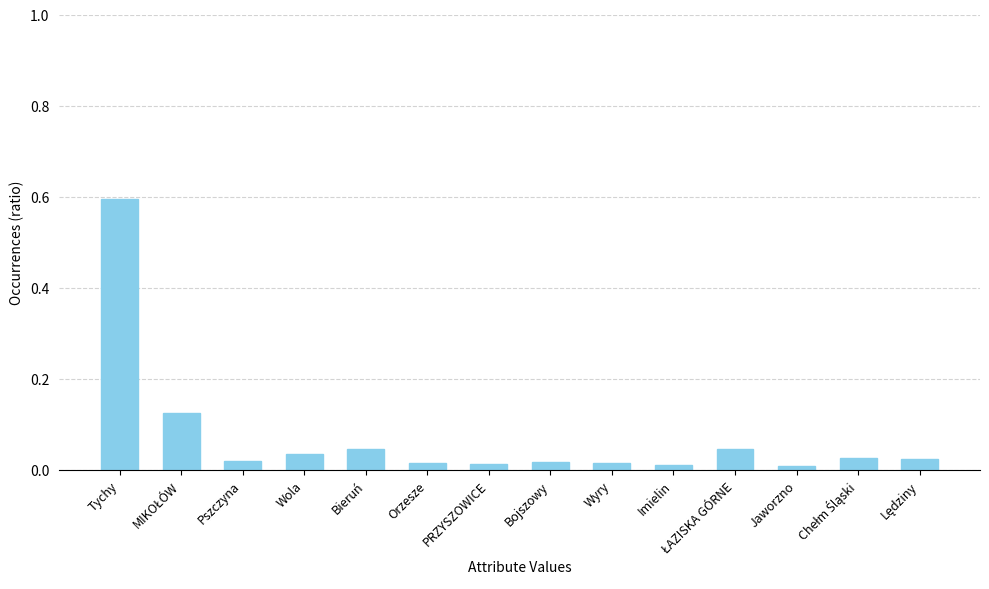

What is the approximate value at Tychy?

0.6